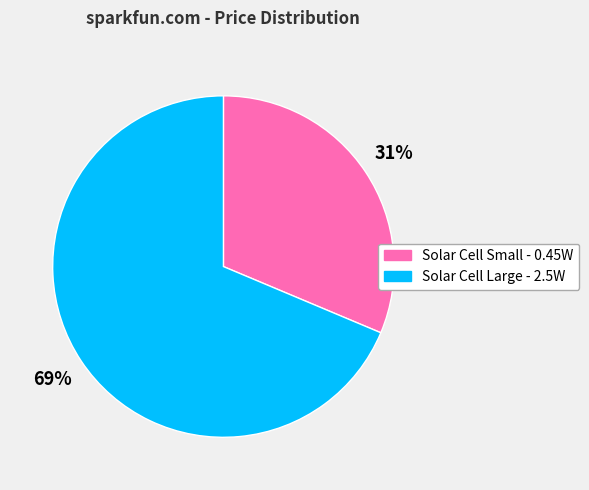

Count the number of slices in the pie.

2